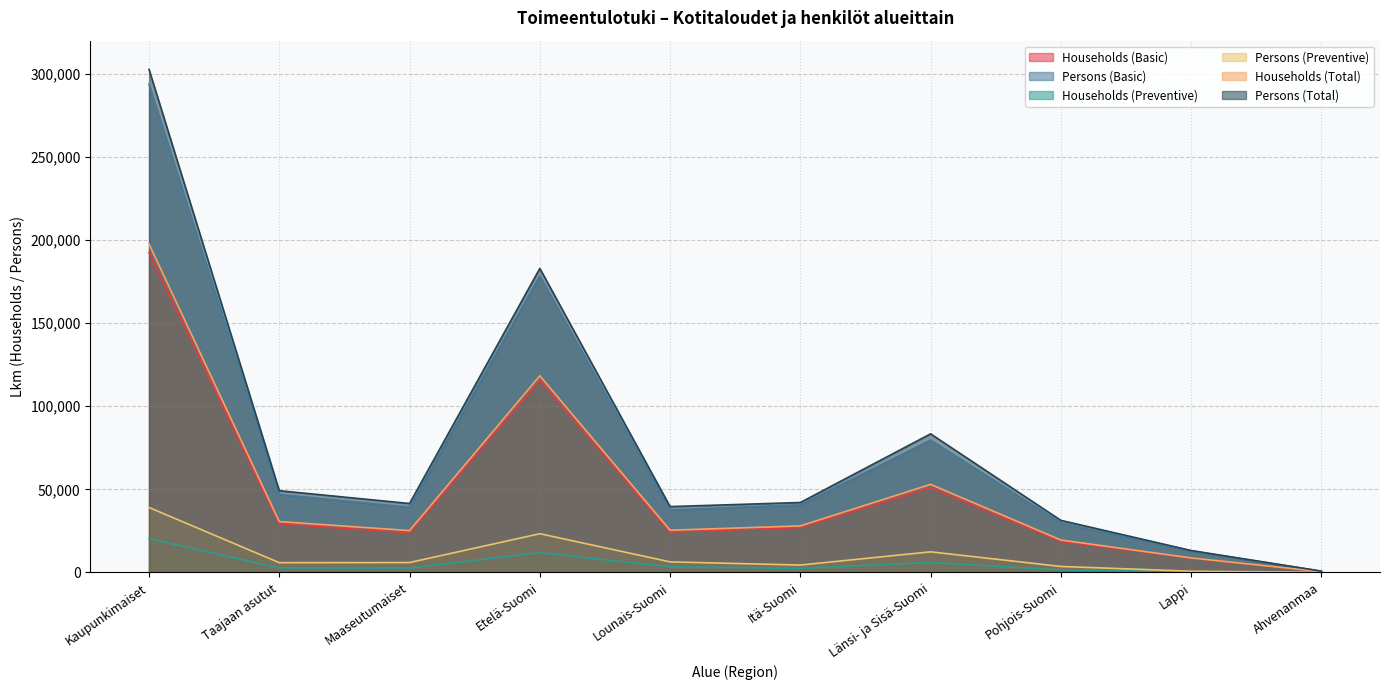

The Households (Basic) series shows 9251 at Lounais-Suomi. True or false?

False